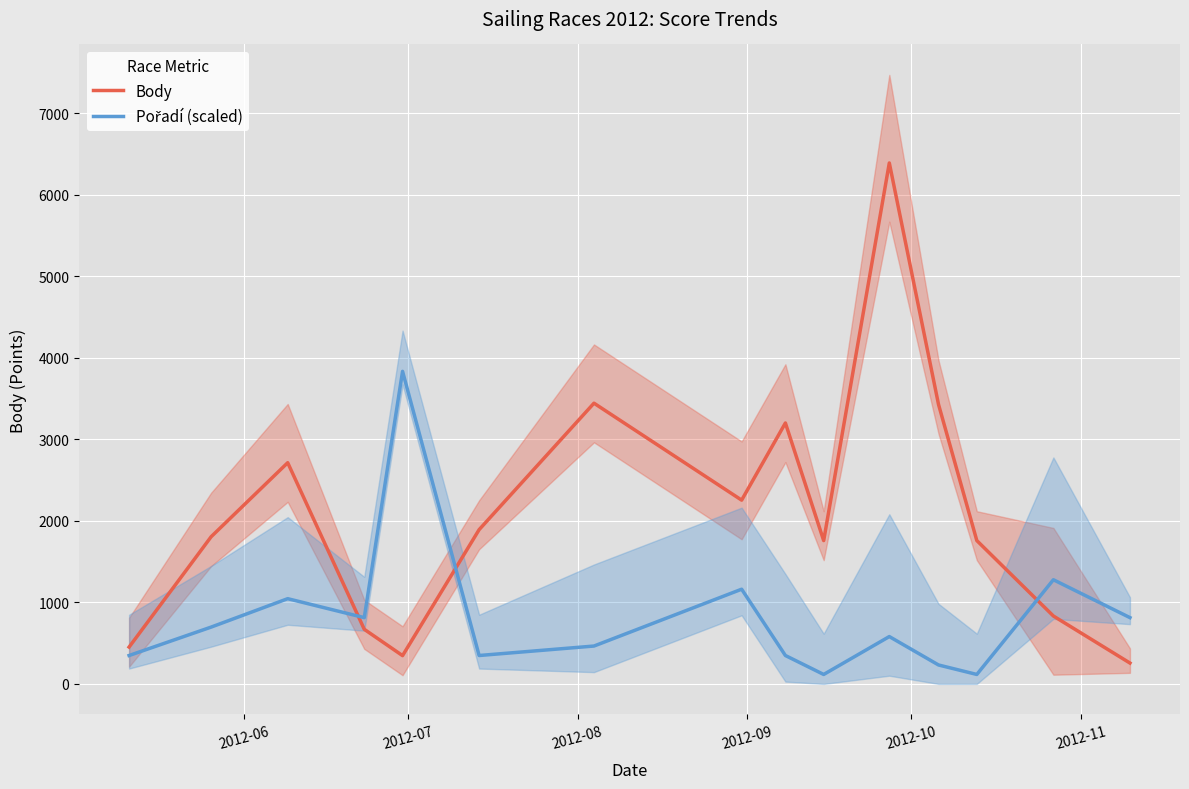

What is the lowest value of the Body series?

256.0